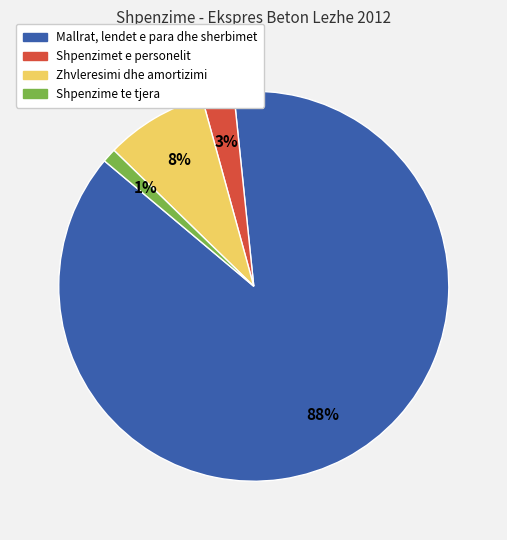

What percentage is the Shpenzime te tjera slice, to the nearest percent?

1%